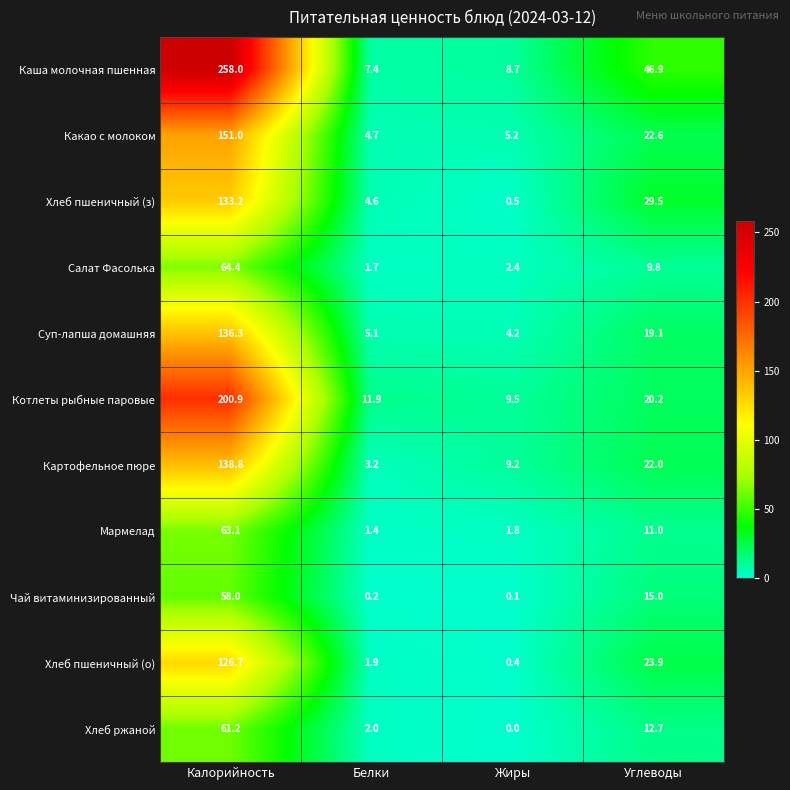

What is the sum of all Суп-лапша домашняя values?

164.7